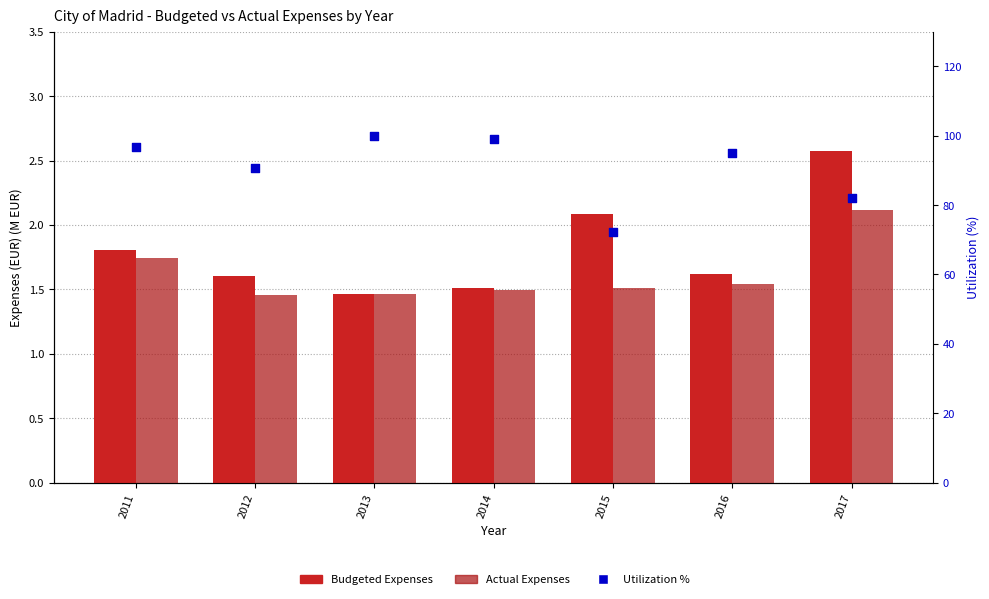

Which series contains the highest Y value?

Utilization %